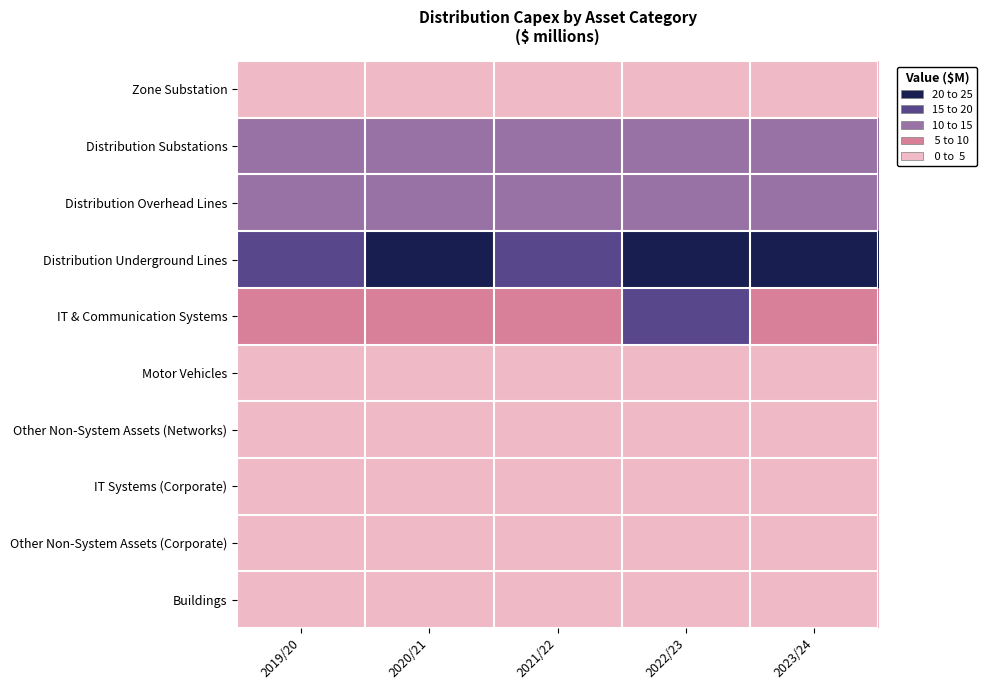

Which series has the largest total across all categories?

Distribution Underground Lines